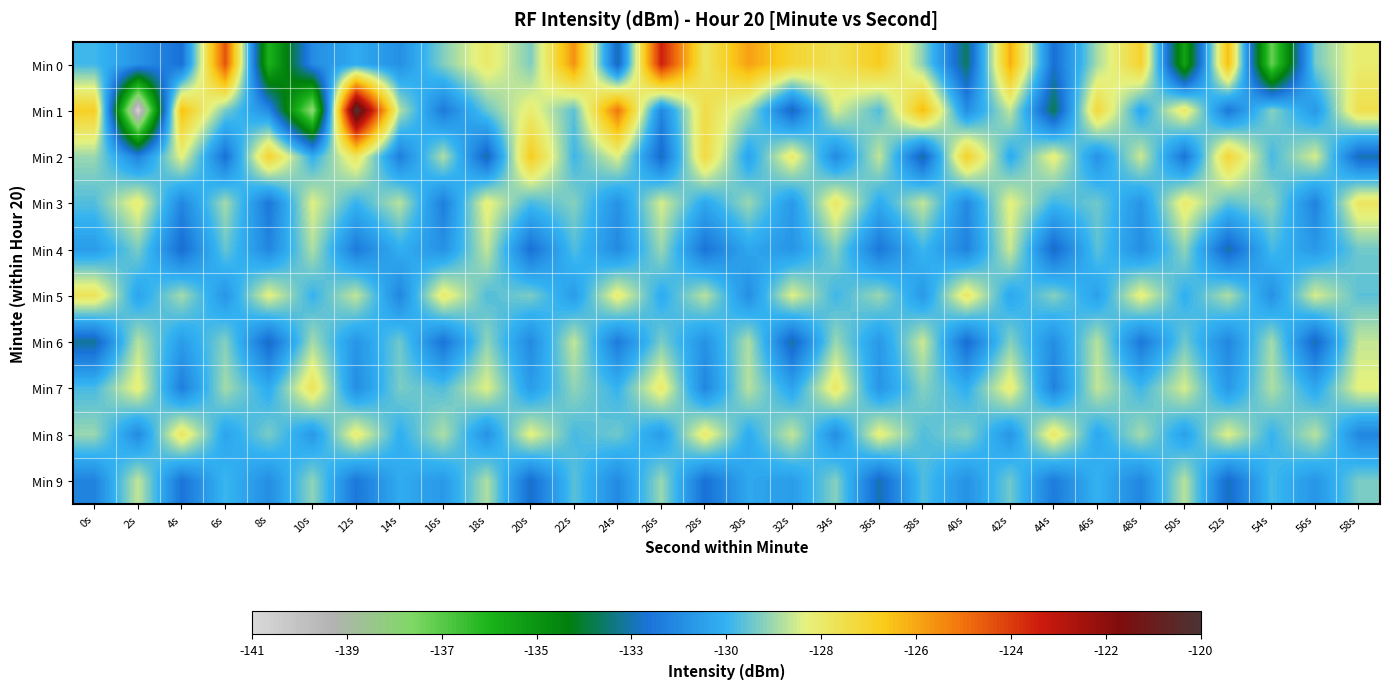

Which label corresponds to the largest value in the chart?

12s